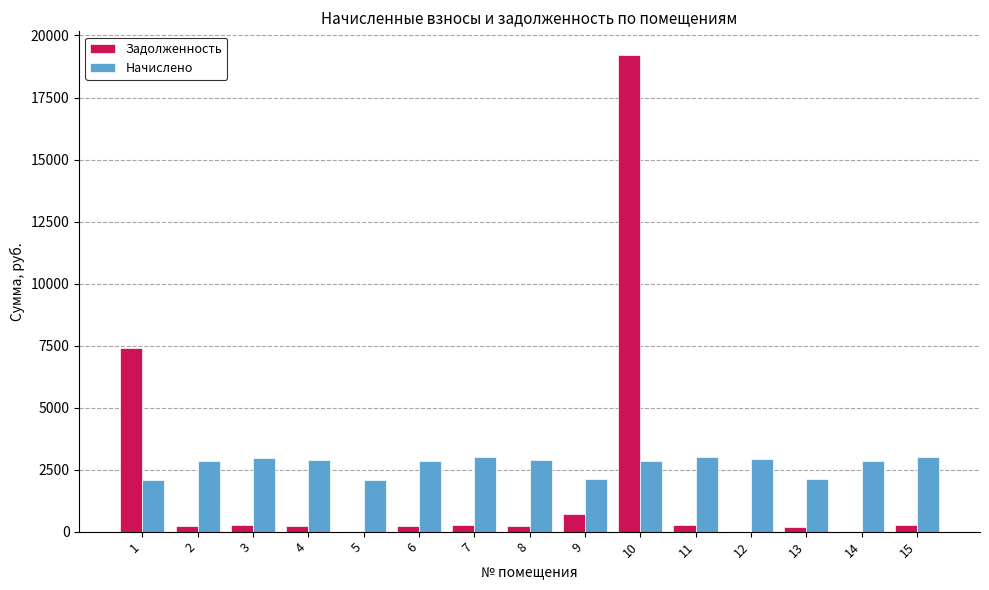

True or false: Начислено has a value of 3025.7 at 11.

True